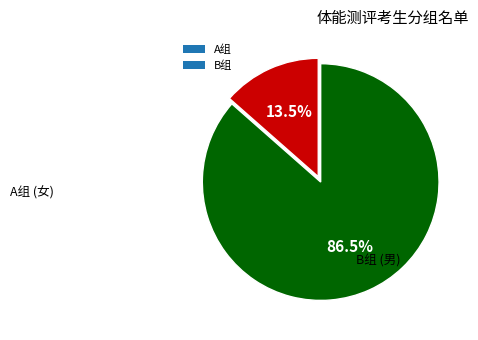

Which has a higher value, B组 or A组?

B组